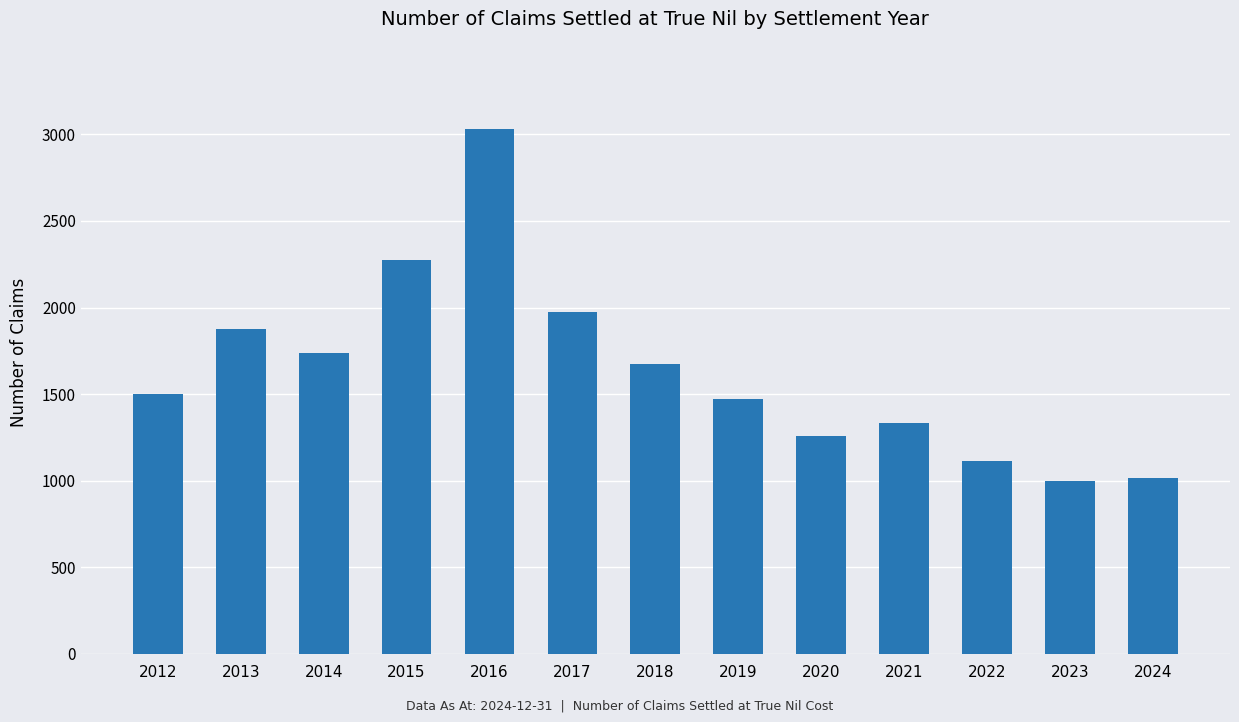

What is the value of the 6th bar from the left?

1976